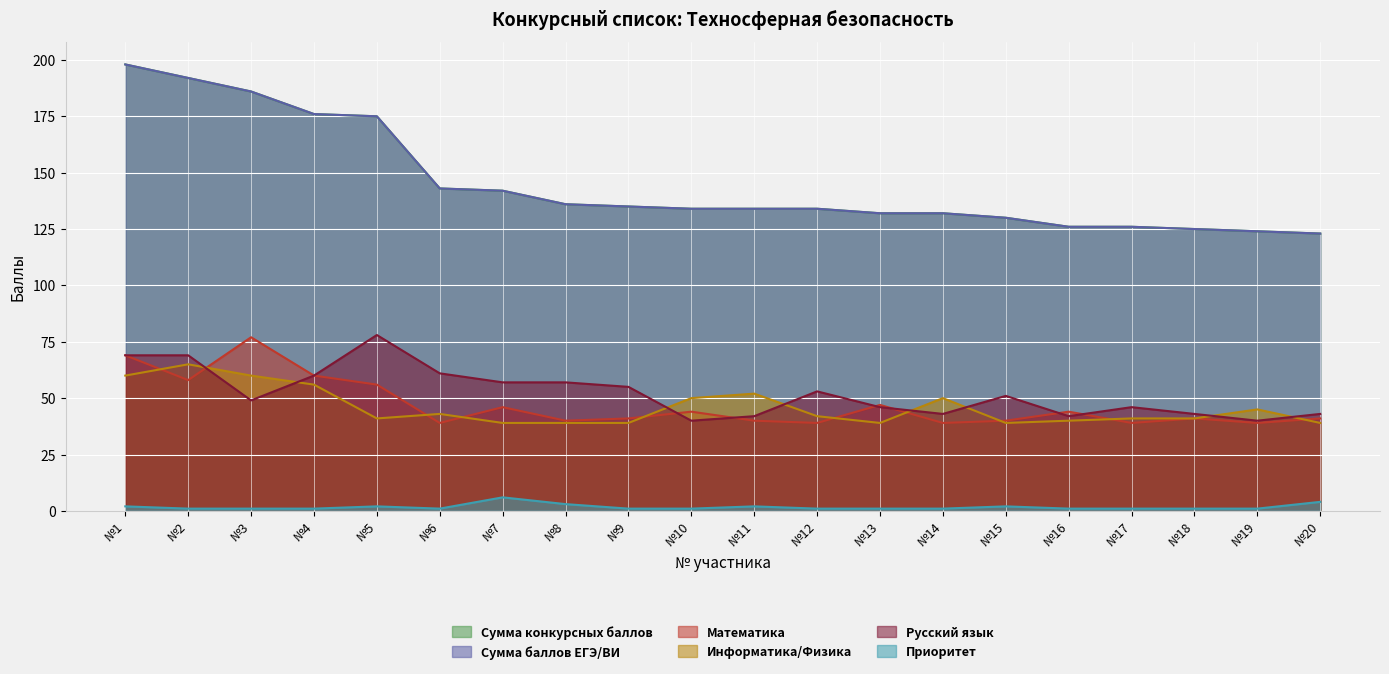

Which series has the widest spread of values?

Сумма конкурсных баллов